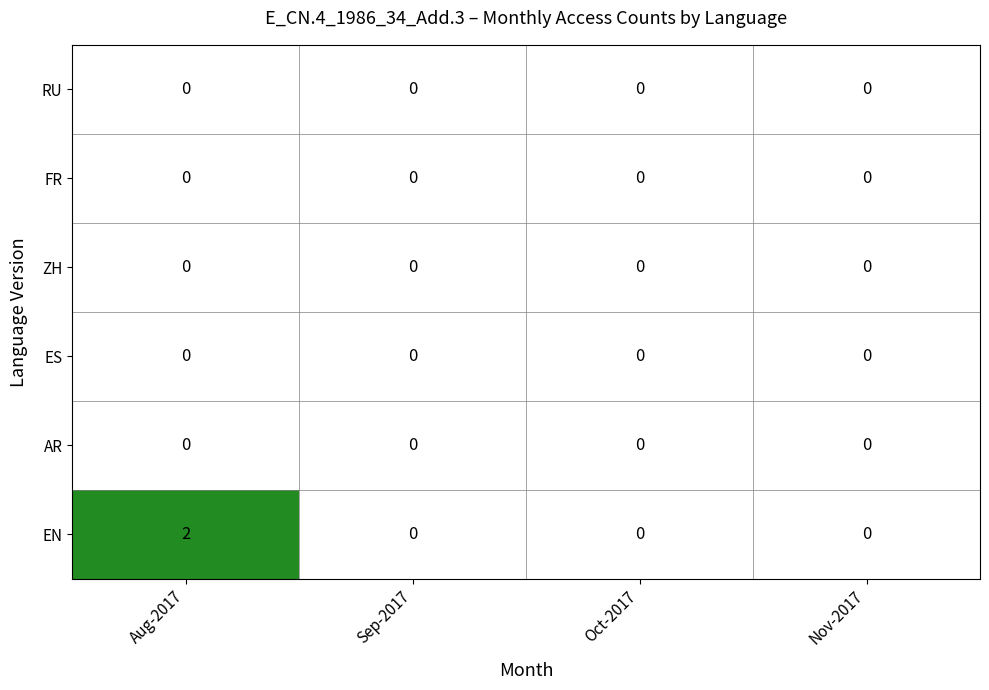

Which series has the largest total across all categories?

EN